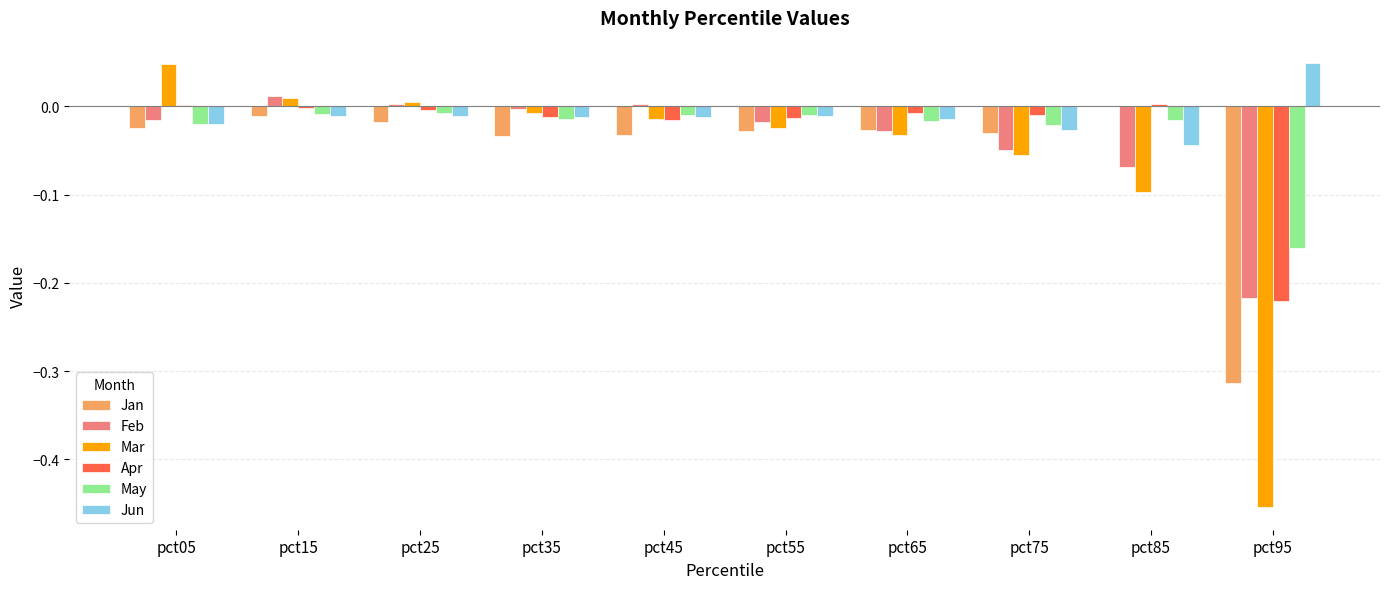

Does the chart contain stacked bars?

No